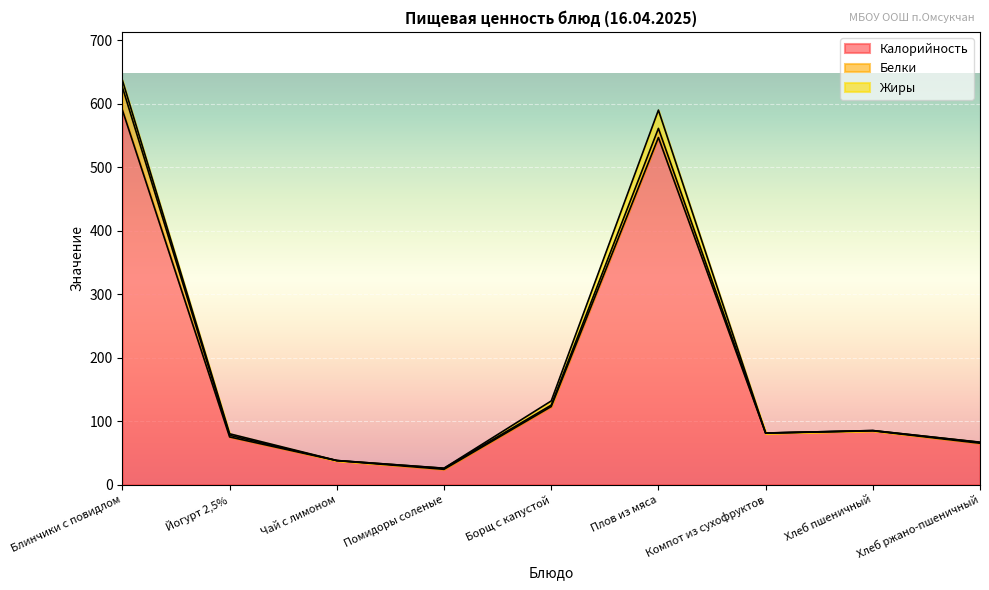

How many data points in Белки are above 1?

6